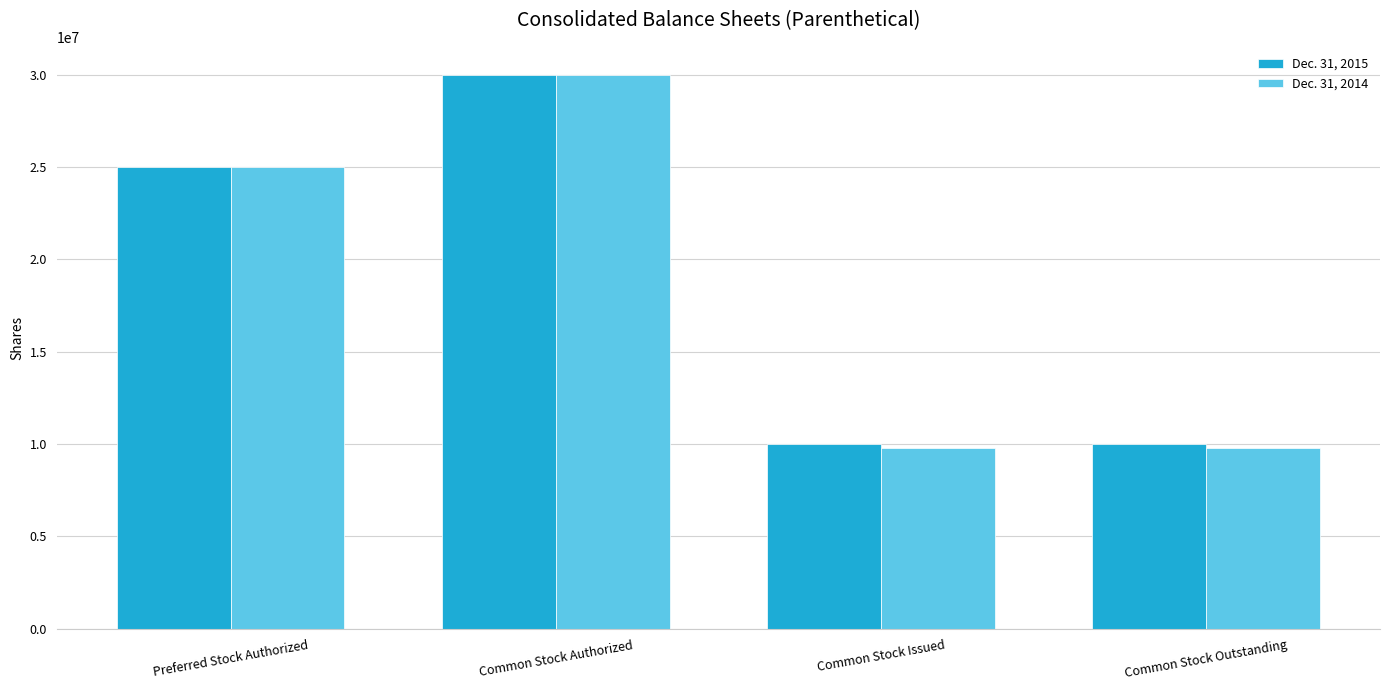

Is it true that Dec. 31, 2014 equals 4666642 at Common Stock Issued?

False